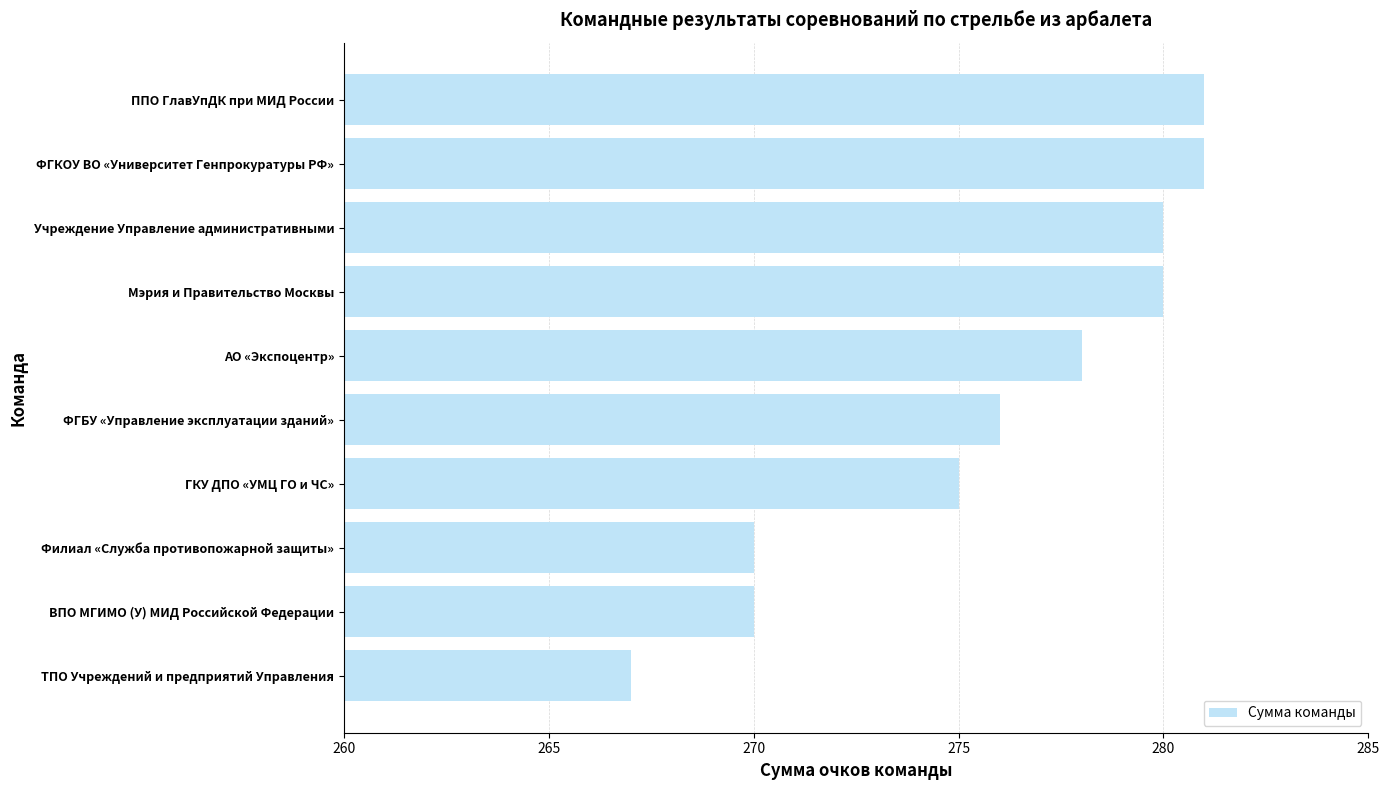

Reading bottom to top, extract all data points from this chart.

267	270	270	275	276	278	280	280	281	281